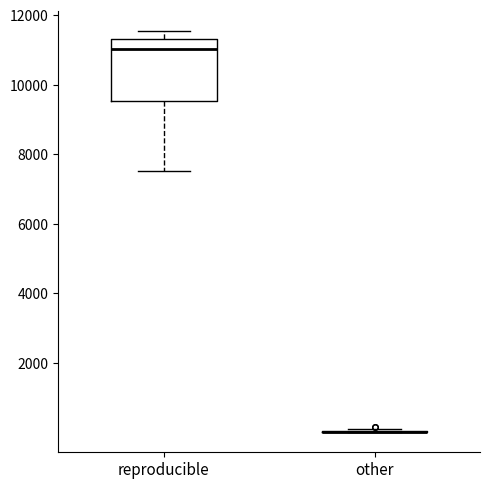

Reading left to right, read every box against the y-axis: the position of its median line, the range the box covers, and the ends of its whiskers. The values are not printed on the chart, so give them approximately, as read against the axis.

reproducible: median 11000, box 9600 to 11400, whiskers 7600 to 11600
other: box collapsed to a line at 0, whiskers 0 to 200